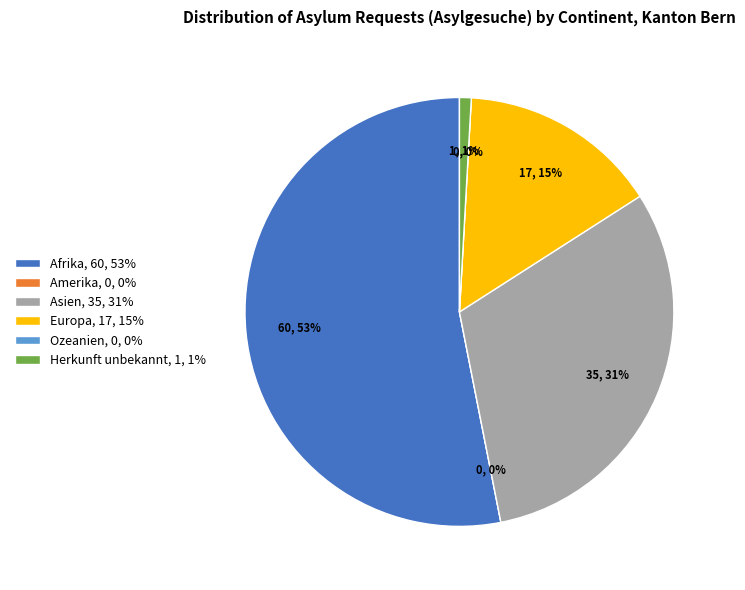

Which category has the smallest portion of the pie?

Amerika